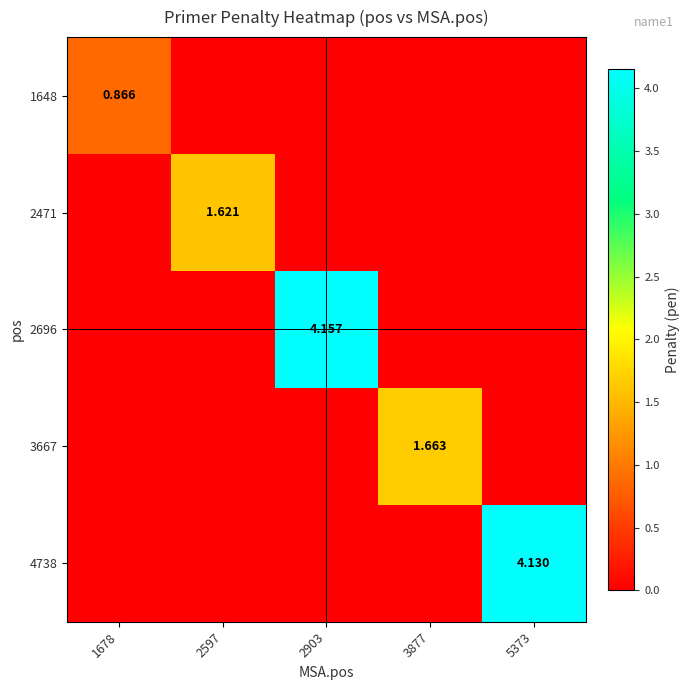

Rank the categories by 3667 value from highest to lowest.

3877, 1678, 2597, 2903, 5373